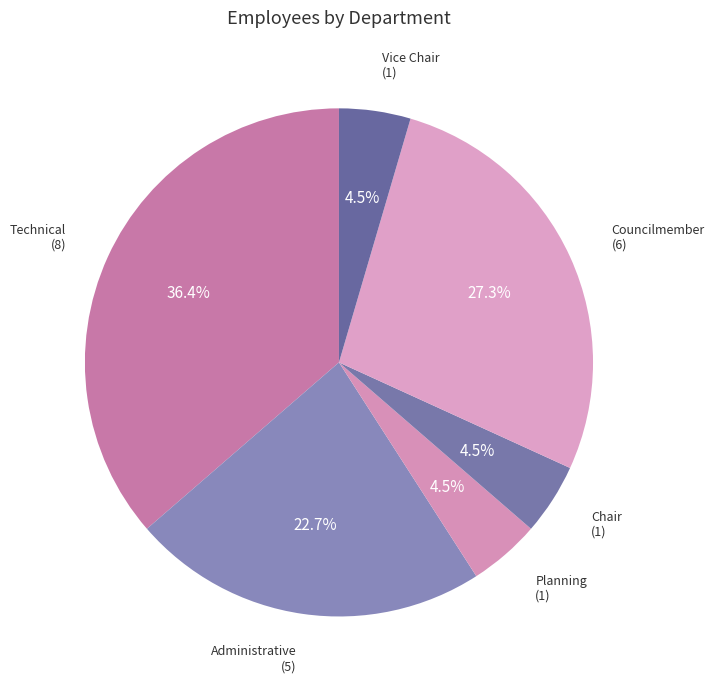

Do Technical and Administrative together represent more than half of the pie?

Yes